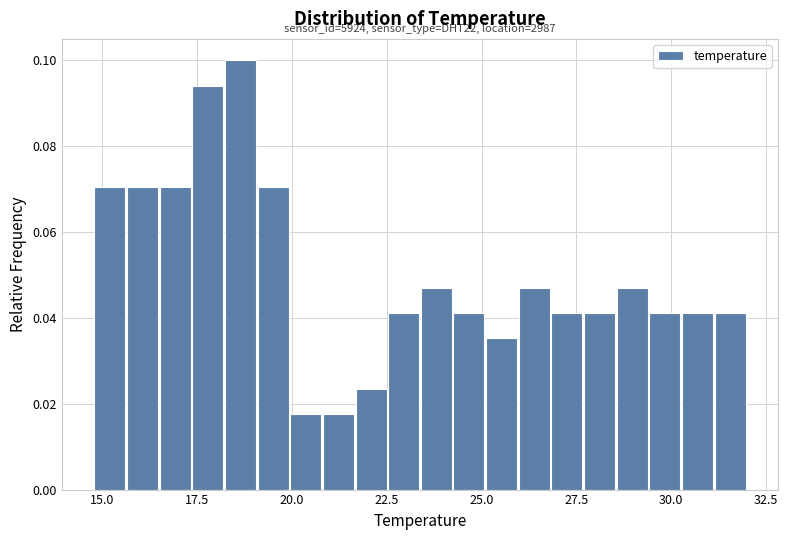

Read against the x-axis, roughly where is the centre of the tallest bar?

18.5